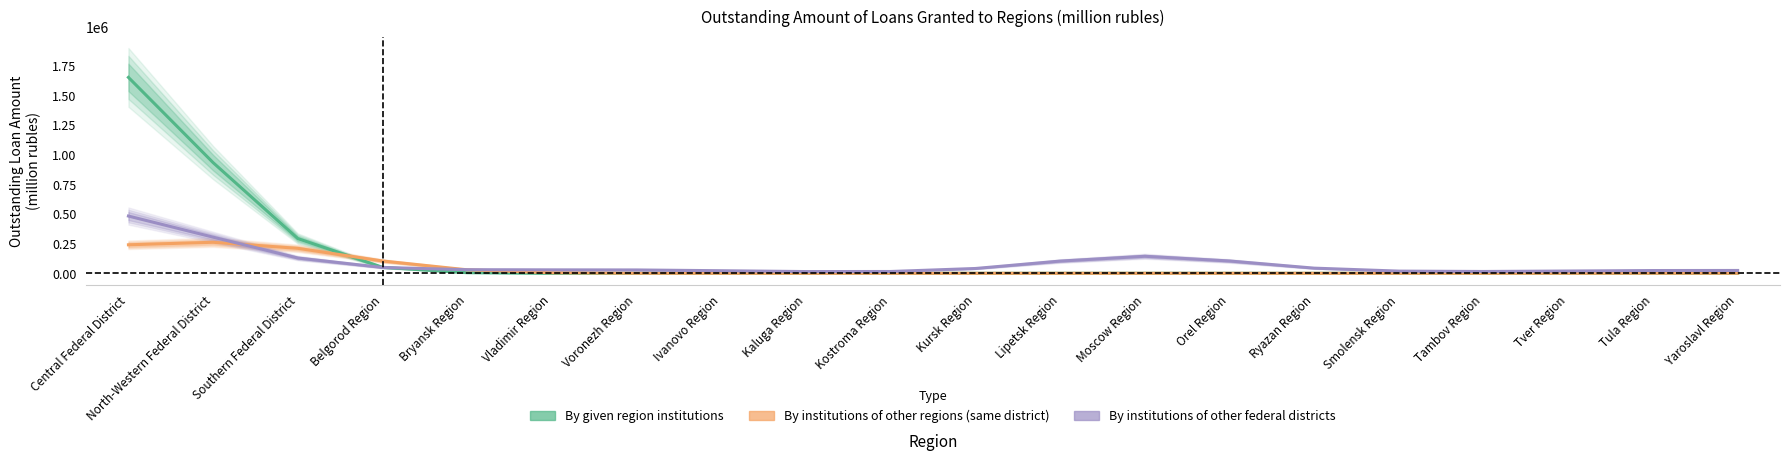

Which series has the largest total across all categories?

Total (by given region institutions)